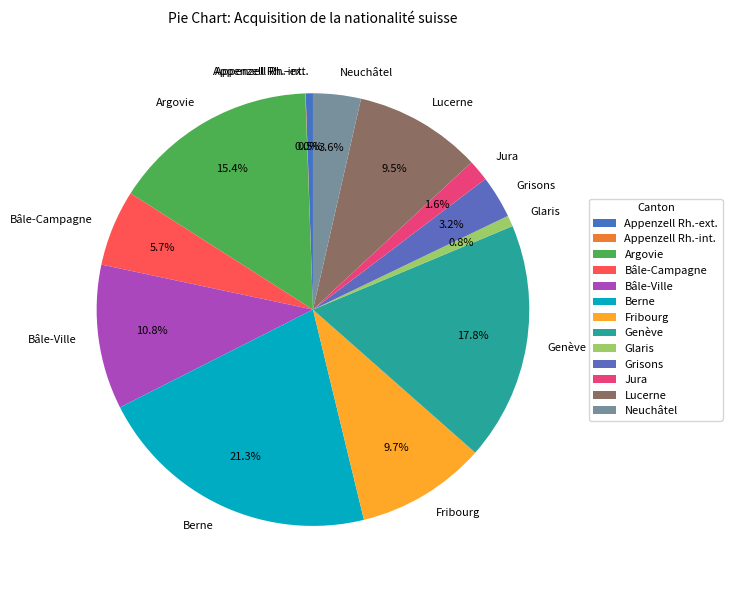

Which category has the biggest portion of the pie?

Berne